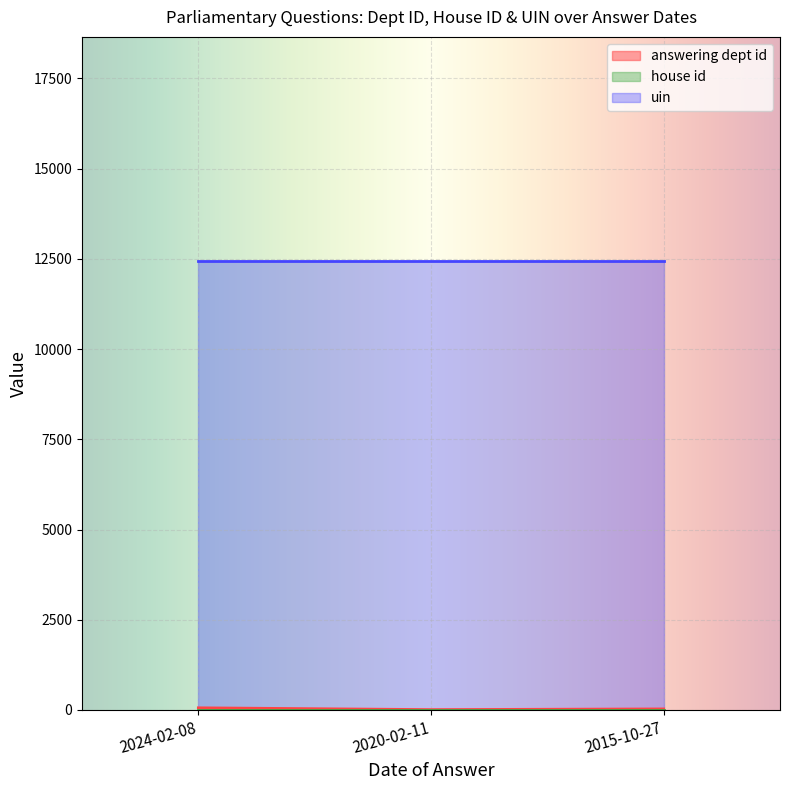

Reading right to left, extract all data points from this chart.

answering dept id: 29	10	60
house id: 1	1	1
uin: 12433	12433	12433